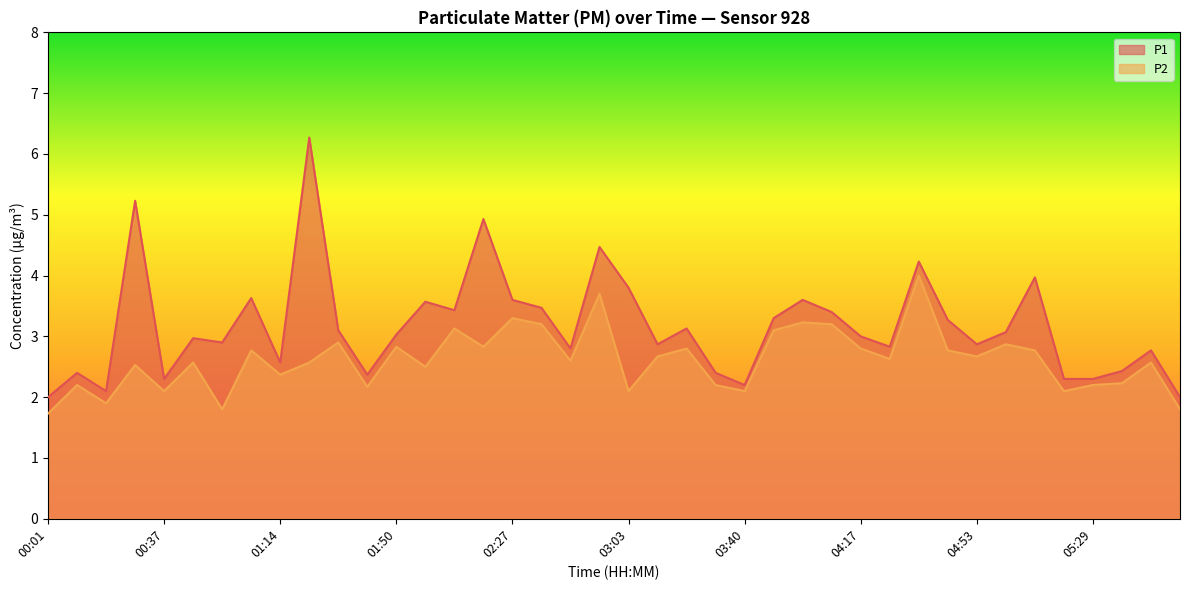

Rank the series by their maximum value, from lowest to highest.

P2, P1